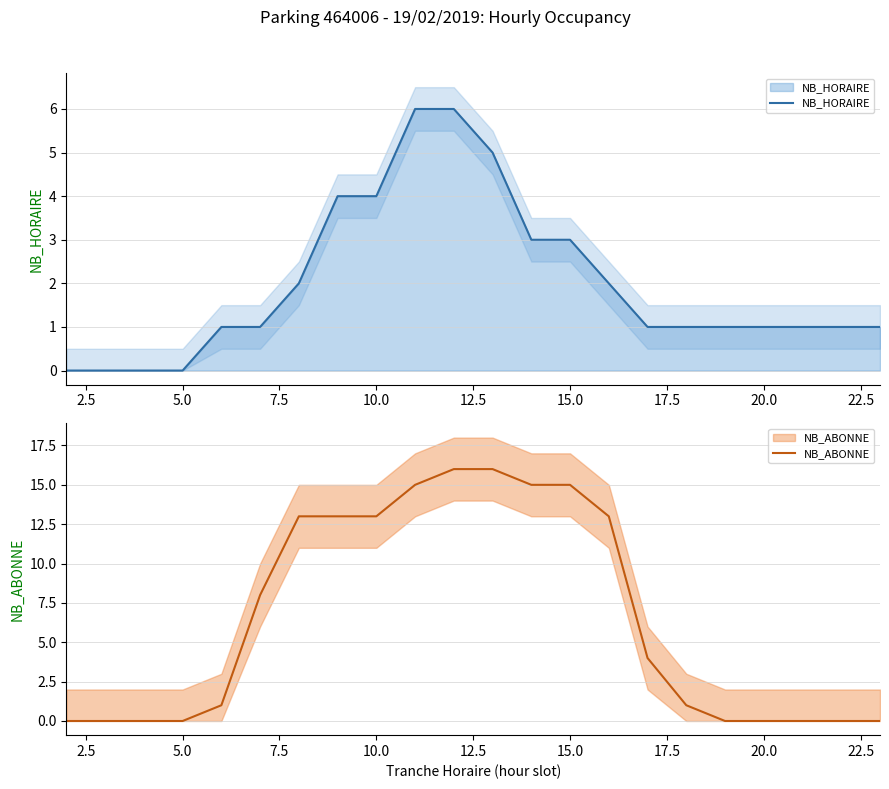

The value of NB_HORAIRE at 20 is 1. True or false?

False